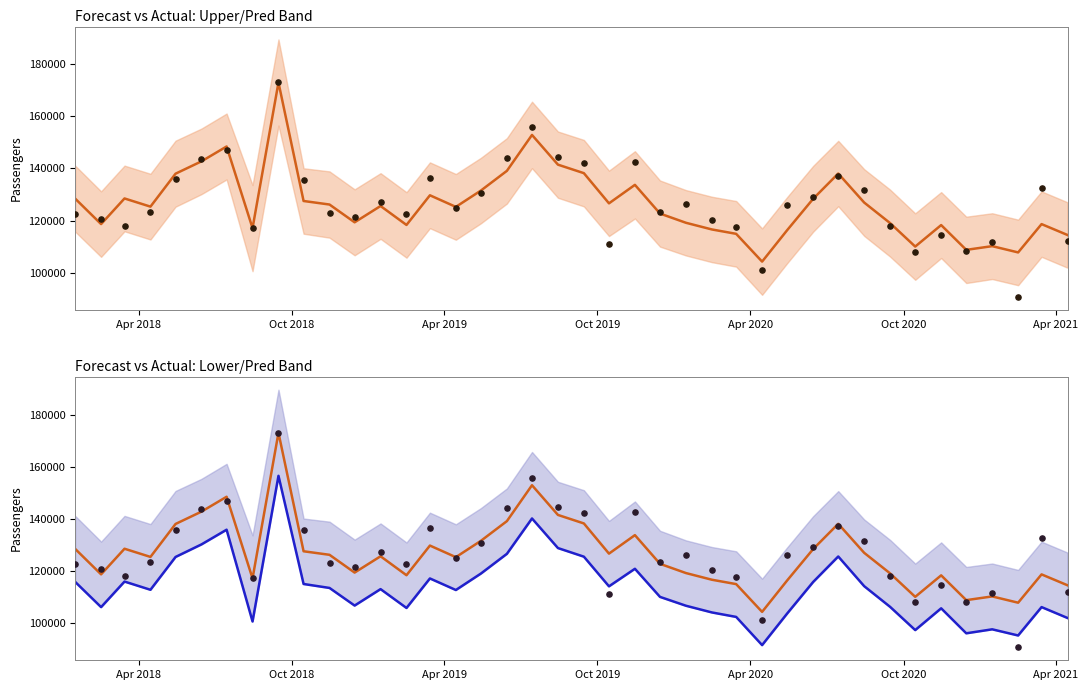

Which series has the largest Y range (max minus min)?

Actual